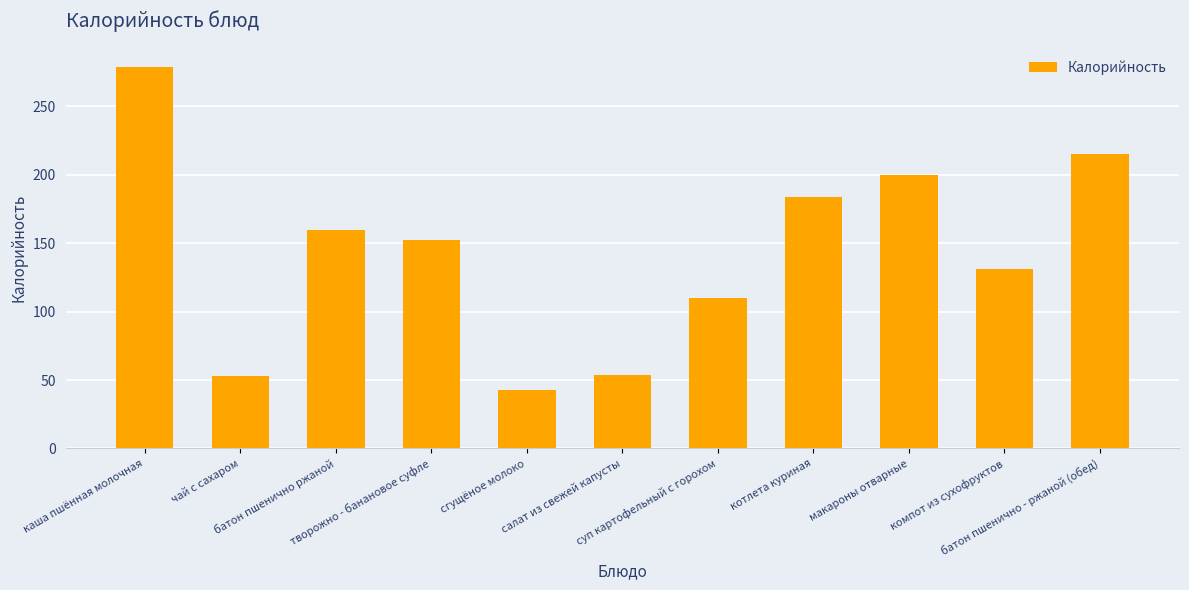

What is the smallest value displayed?

43